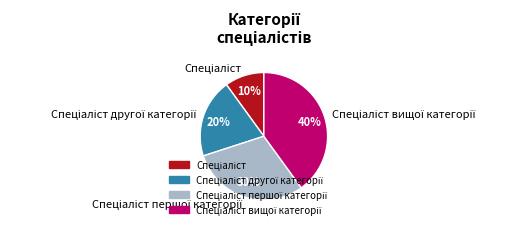

Is there a majority slice in this chart?

No